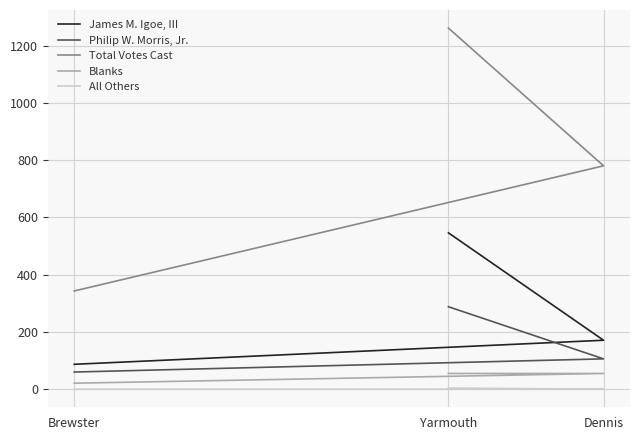

Reading right to left, list all the values displayed in this chart.

James M. Igoe, III: Yarmouth=546	Dennis=171	Brewster=87
Philip W. Morris, Jr.: Yarmouth=288	Dennis=106	Brewster=60
Total Votes Cast: Yarmouth=1261	Dennis=780	Brewster=343
Blanks: Yarmouth=55	Dennis=55	Brewster=21
All Others: Yarmouth=4	Dennis=0	Brewster=0